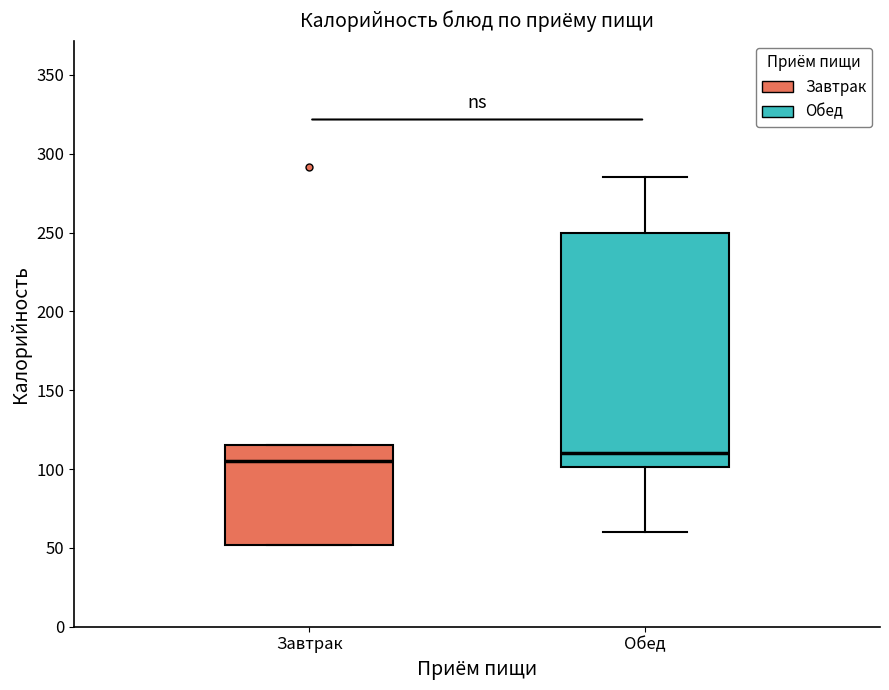

Which box is the tallest, from its lower edge to its upper edge?

Обед